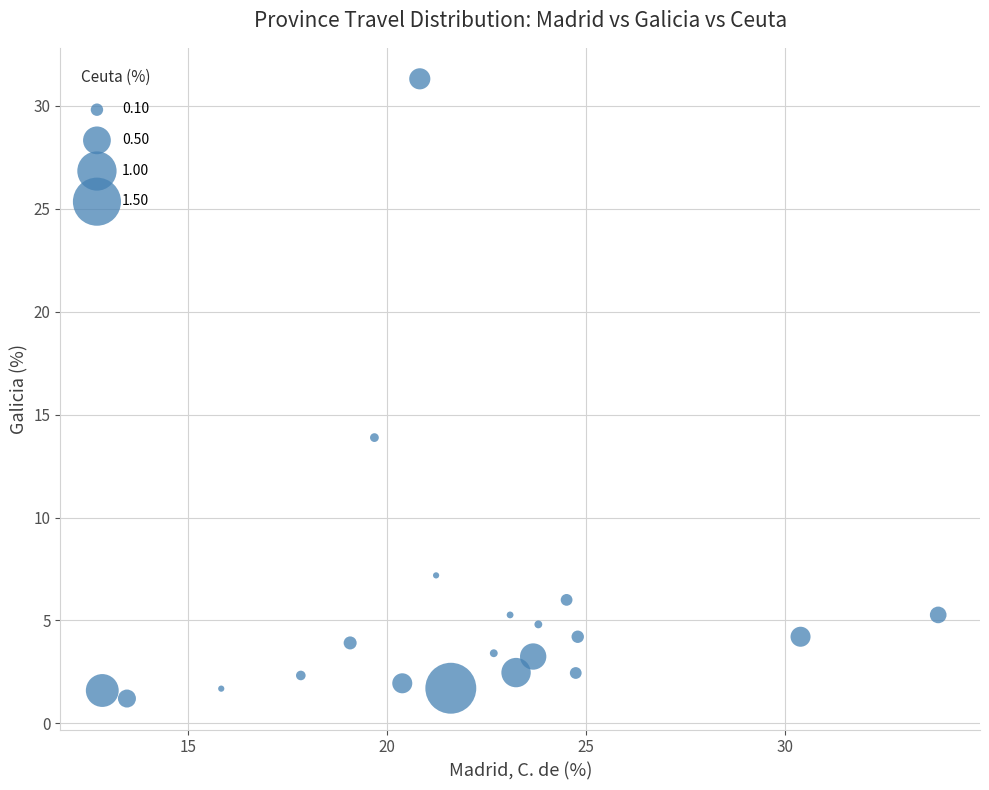

What Y value in the scatter plot is closest to 16?

13.9